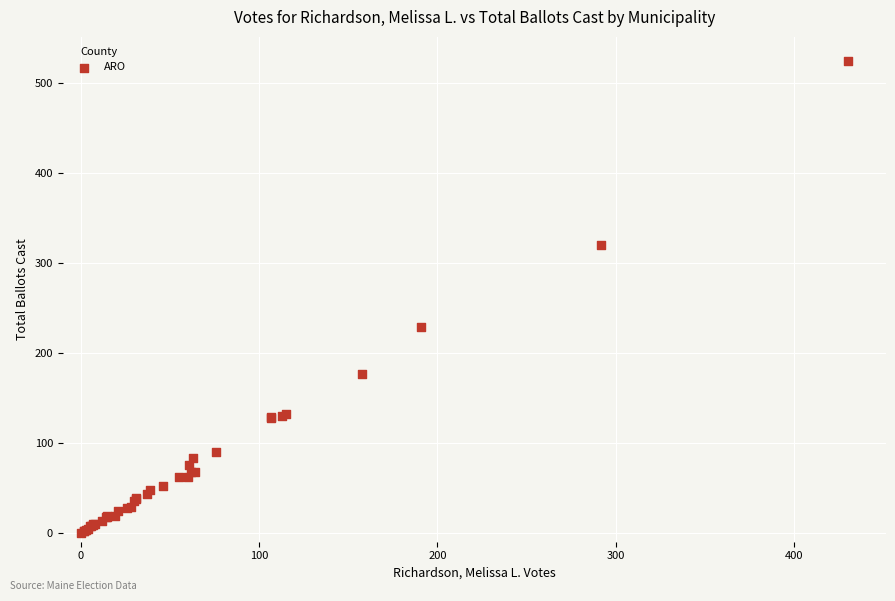

What Y value in the scatter plot is closest to 262?

229